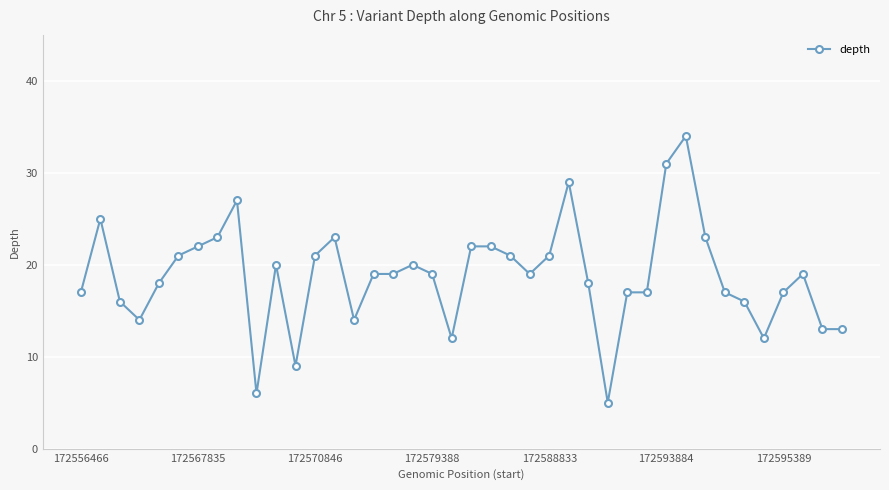

How many series are shown in this chart?

1